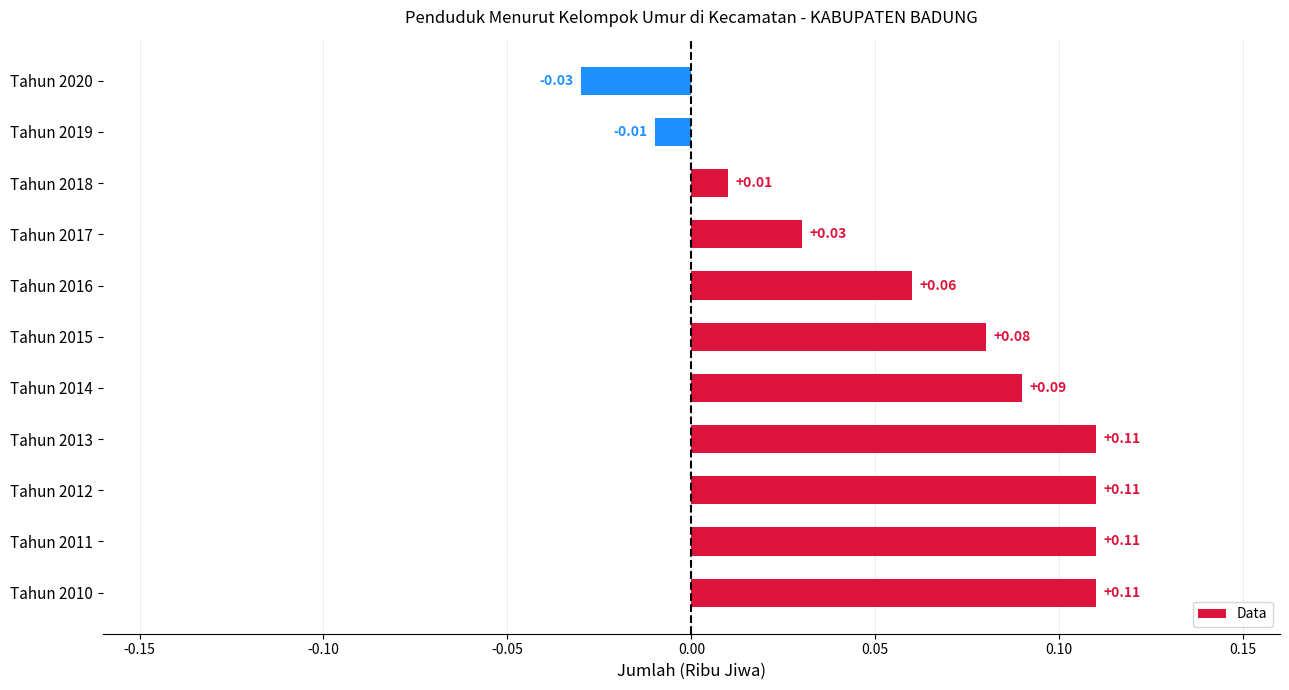

Between Tahun 2013 and Tahun 2018, which is larger?

Tahun 2013